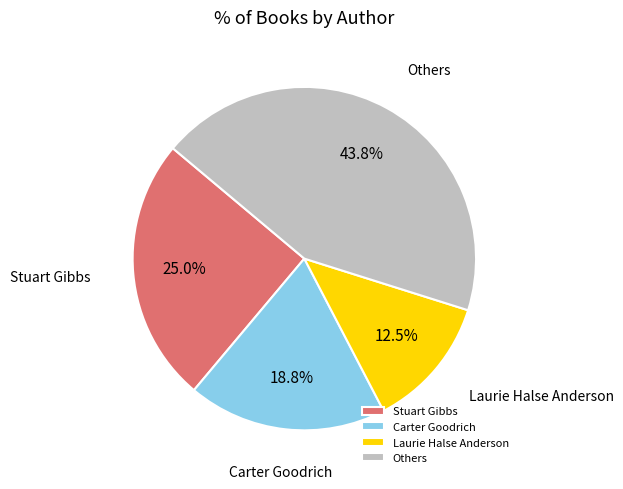

What is the total percentage of Carter Goodrich and Others?

62.5%